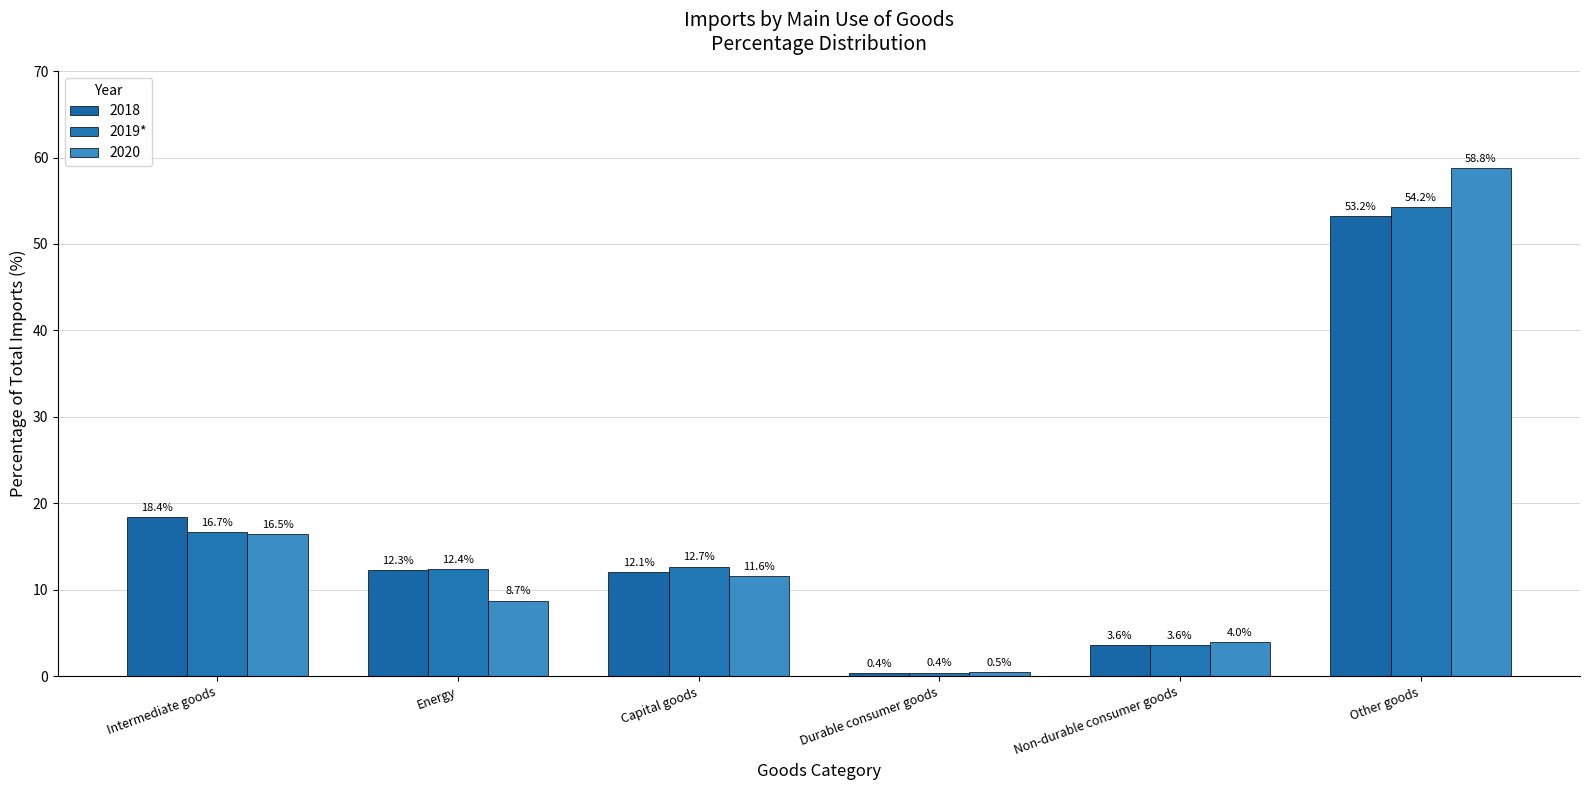

What is the smallest value displayed?

0.4